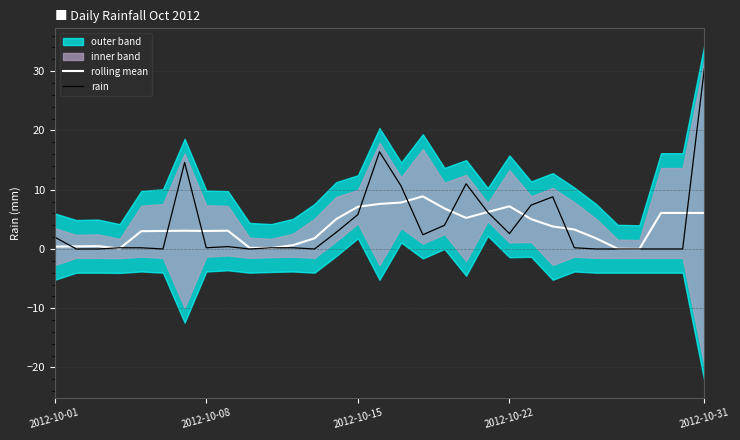

At how many categories does at least one series exceed 4?

15